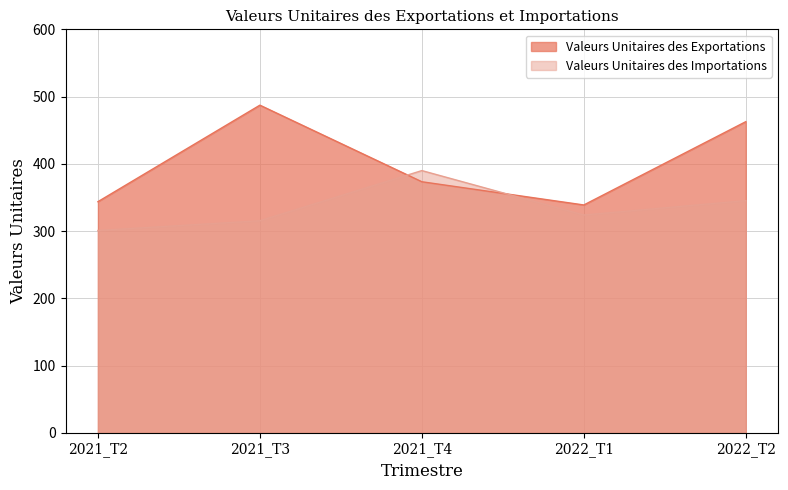

Count the number of data series in this chart.

2